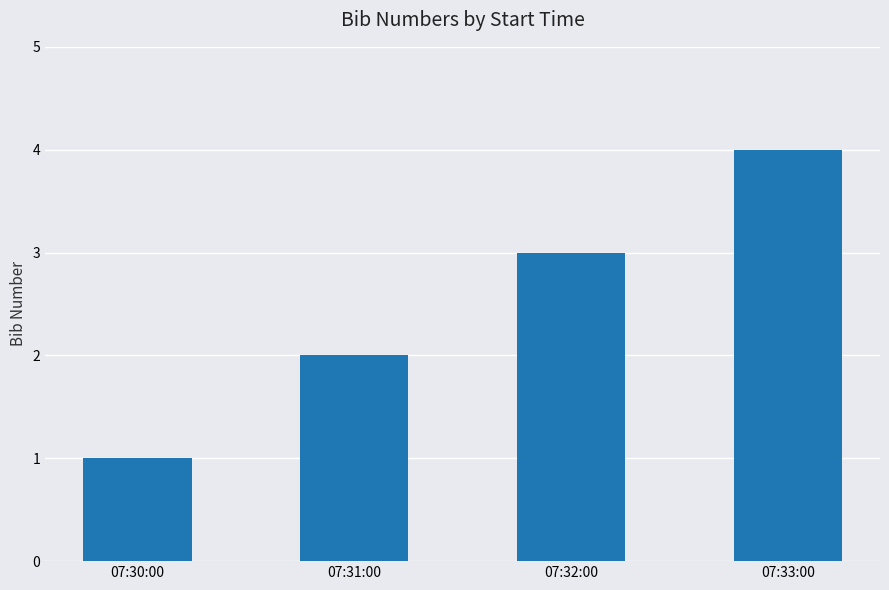

What is the minimum value shown in the chart?

1